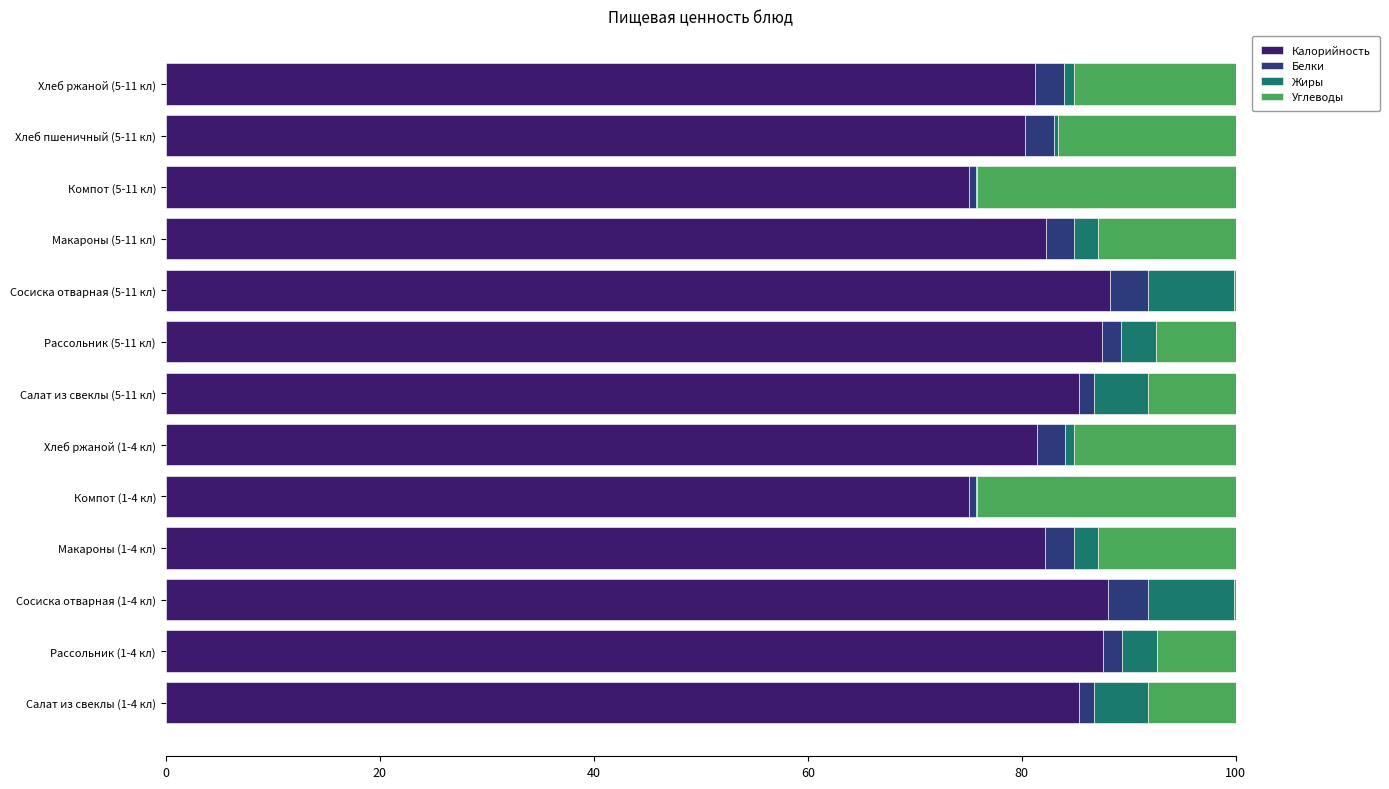

What are all the series names shown in the legend?

Калорийность, Белки, Жиры, Углеводы